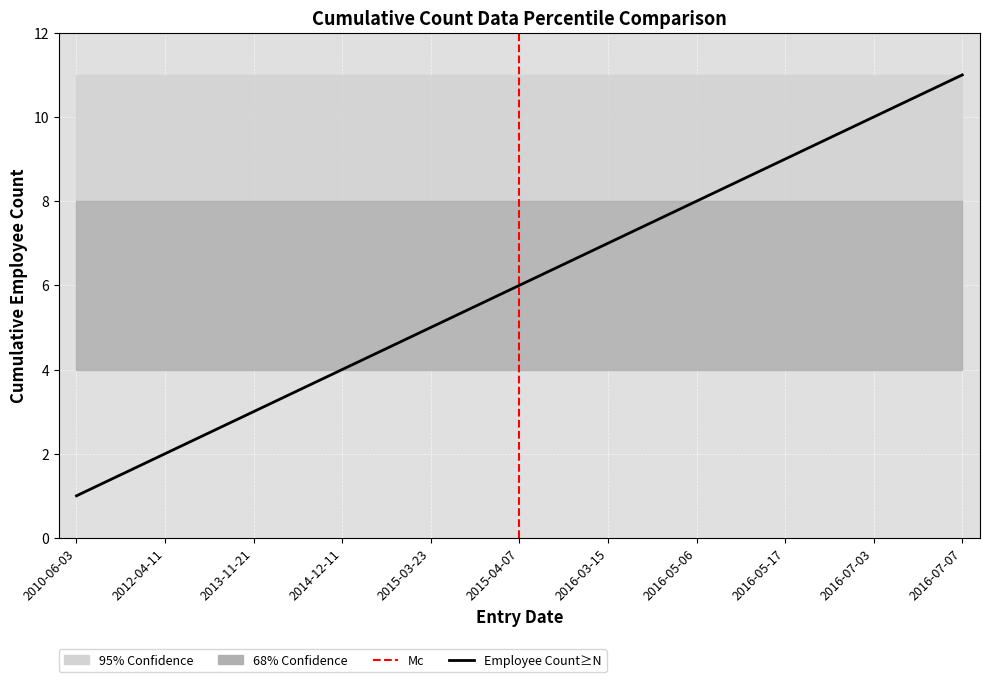

True or false: the data shows 6 at 2015-04-07.

True